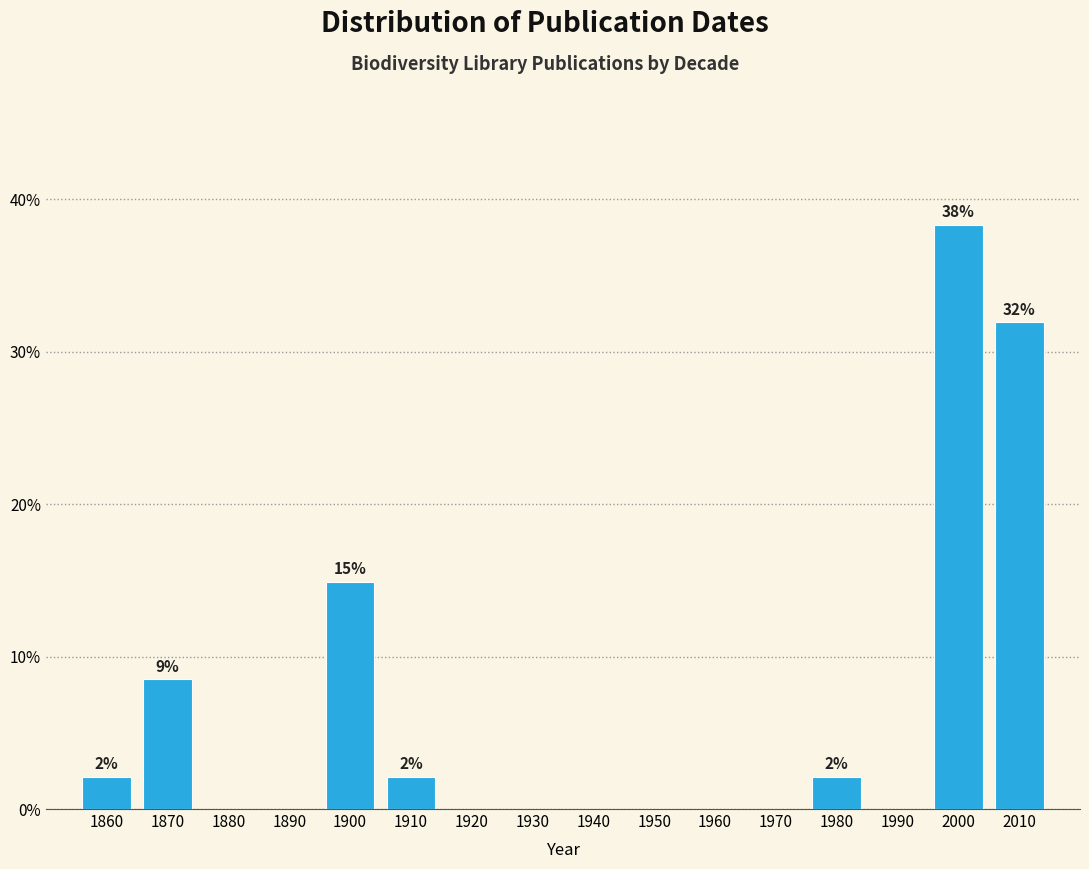

Reading left to right, list all the values displayed in this chart.

1860=2.1	1870=8.5	1880=0.0	1890=0.0	1900=14.9	1910=2.1	1920=0.0	1930=0.0	1940=0.0	1950=0.0	1960=0.0	1970=0.0	1980=2.1	1990=0.0	2000=38.3	2010=31.9